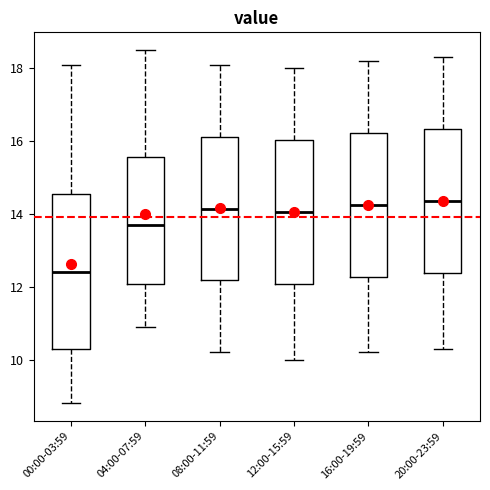

Which box is the tallest, from its lower edge to its upper edge?

00:00-03:59